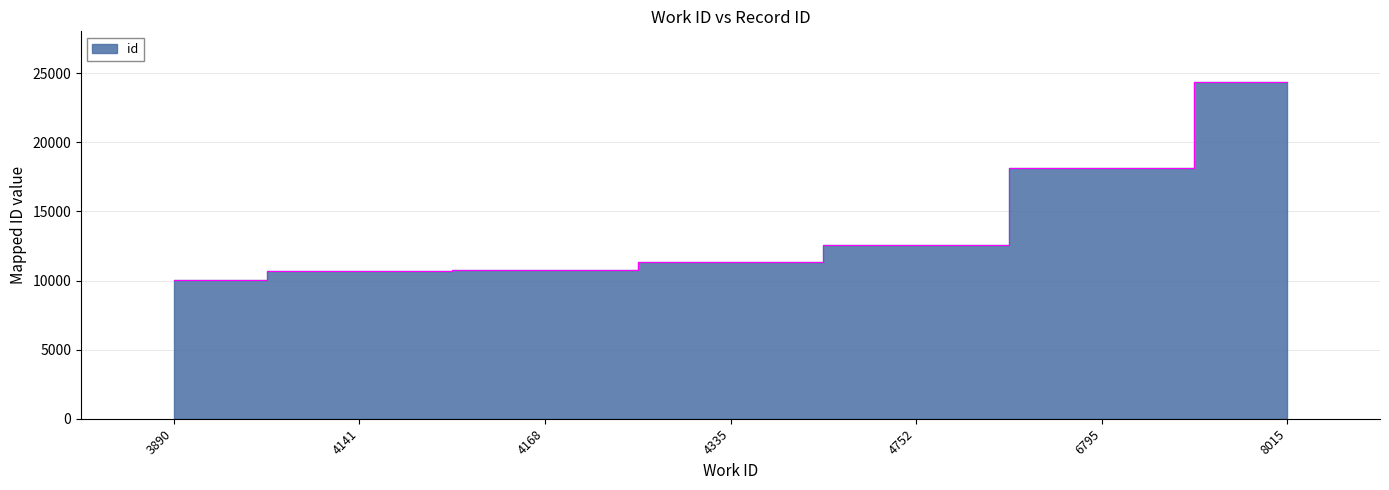

List the labels in order of value, smallest first.

3890, 4141, 4168, 4335, 4752, 6795, 8015